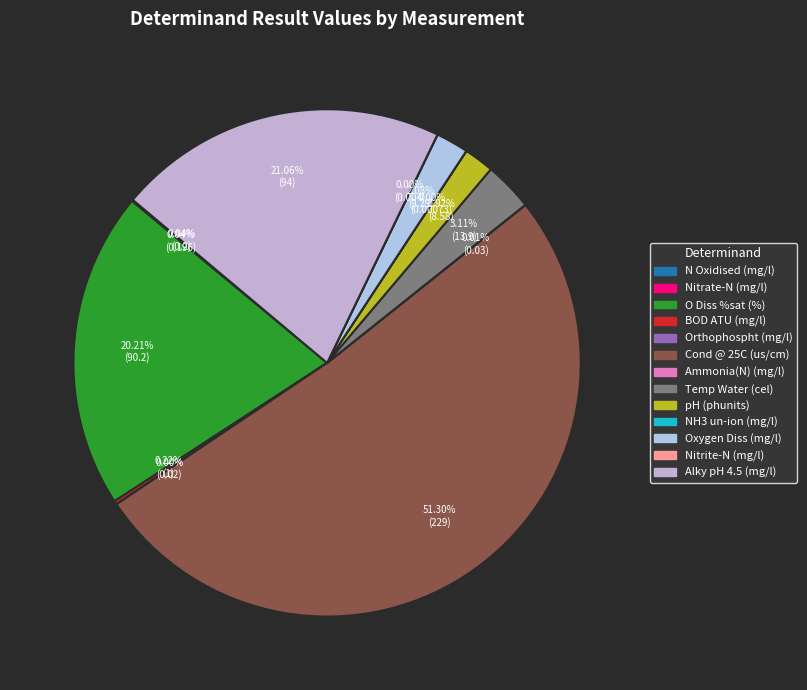

What is the change in value from BOD ATU (mg/l) to Ammonia(N) (mg/l)?

-1.0